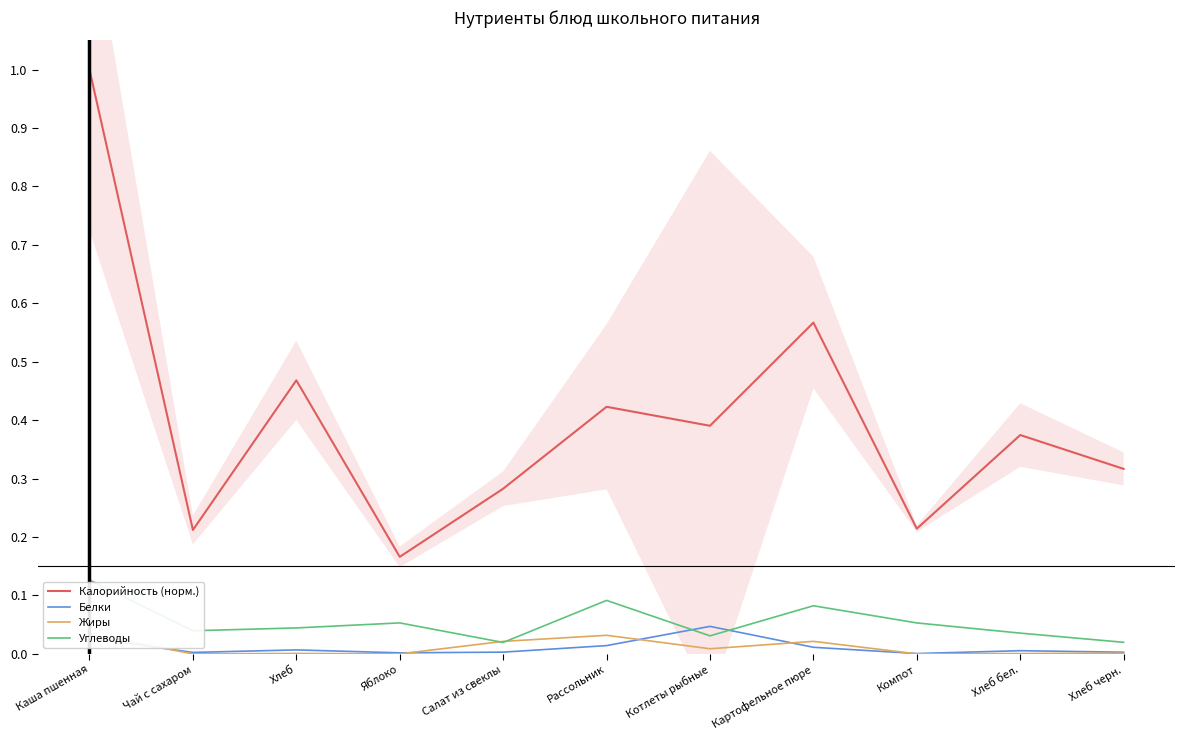

What is the greatest value displayed?

1.0